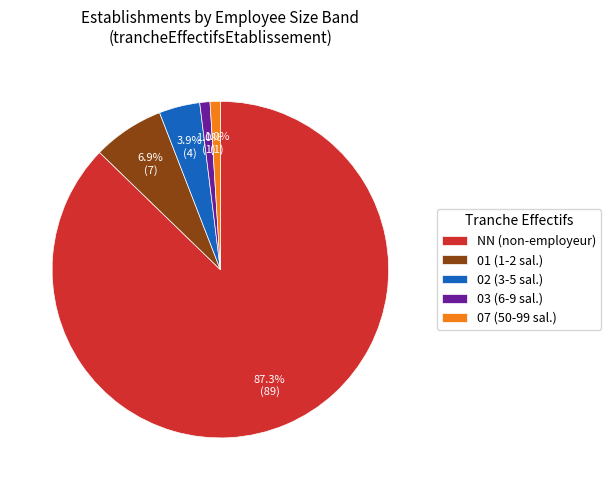

To the nearest percent, what is the combined percentage of 03 and 01?

8%